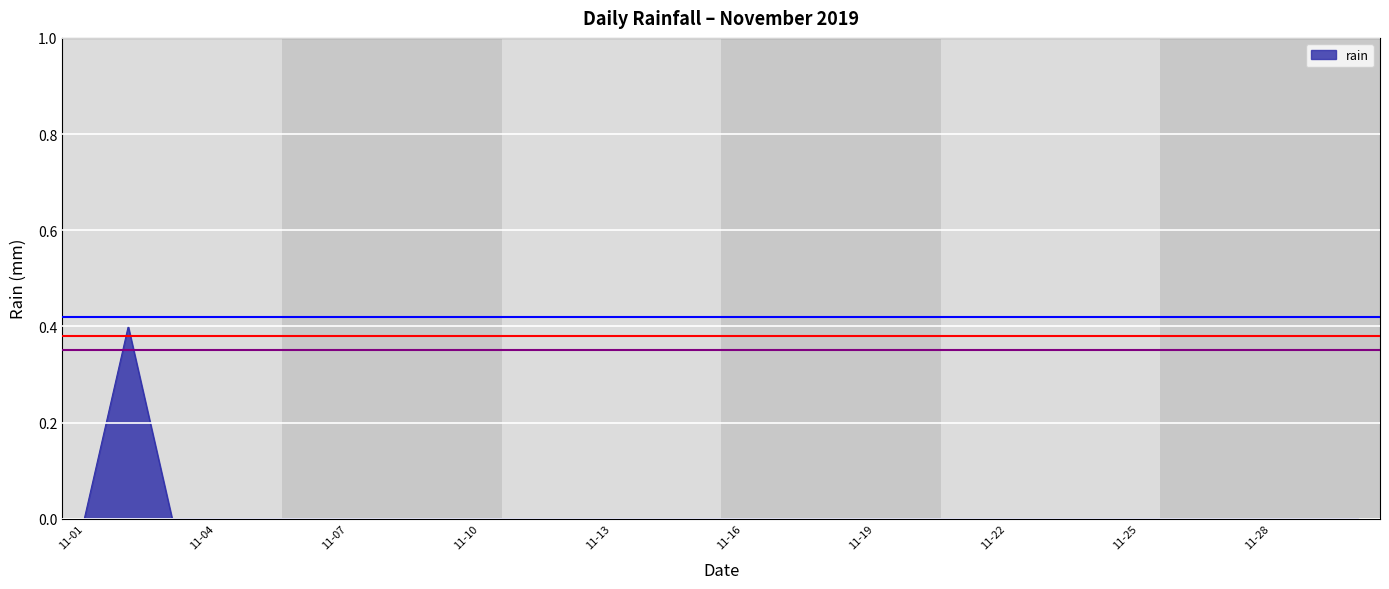

Does the chart have visible grid lines?

Yes